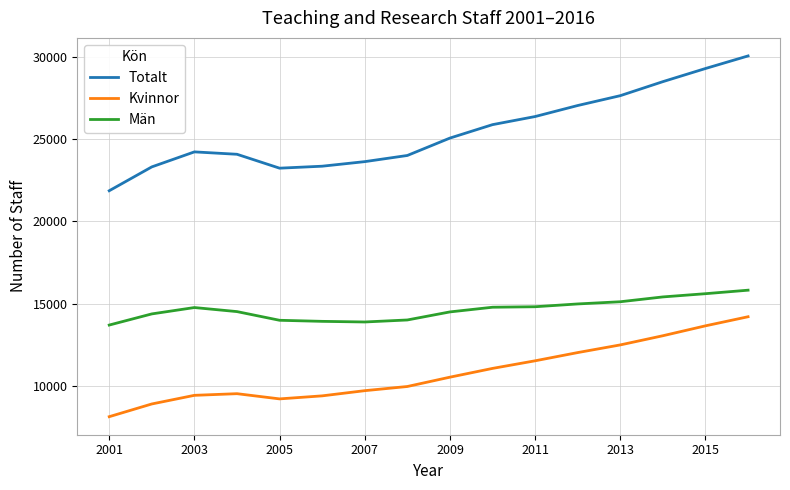

What is the highest value of the Kvinnor series?

14218